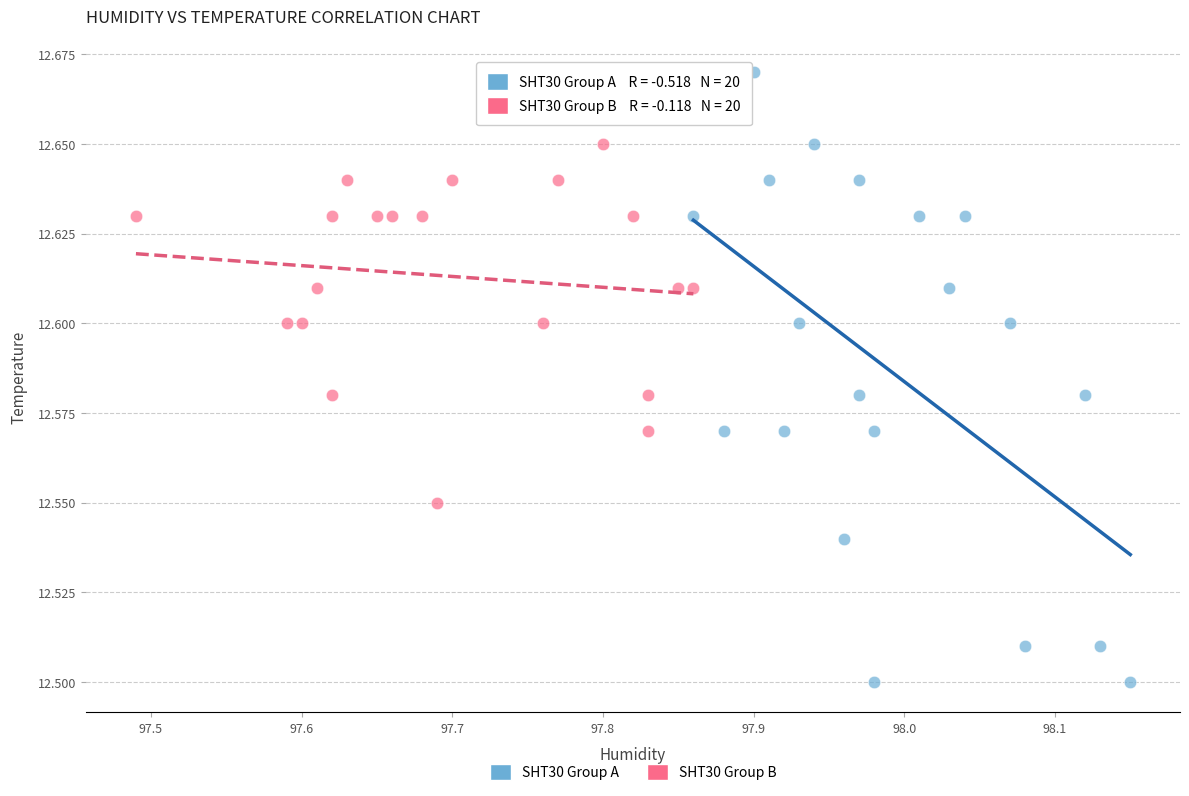

Which series reaches the maximum Y coordinate?

SHT30 Group A